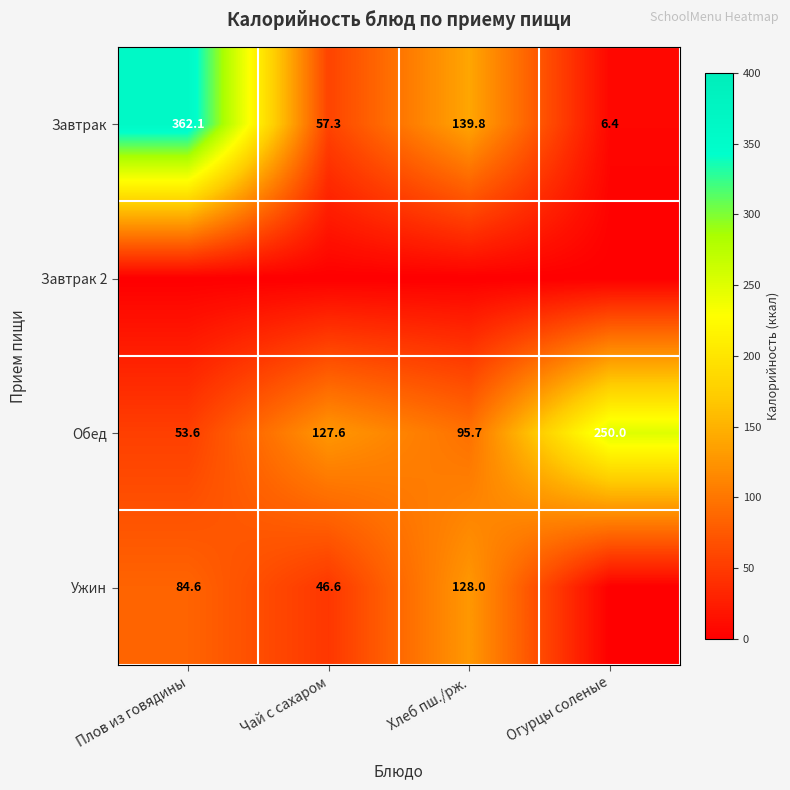

Which has a higher value, Огурцы соленые or Чай с сахаром?

Чай с сахаром